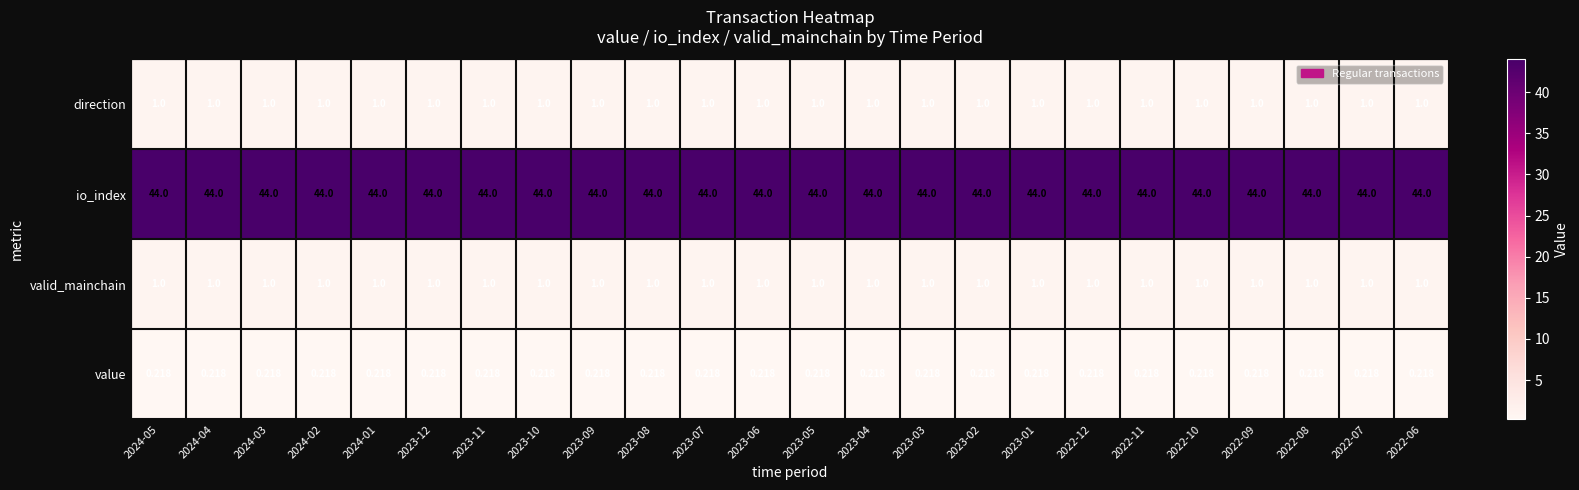

Is the value of io_index at 2023-01 greater than the value of direction at 2023-10?

Yes